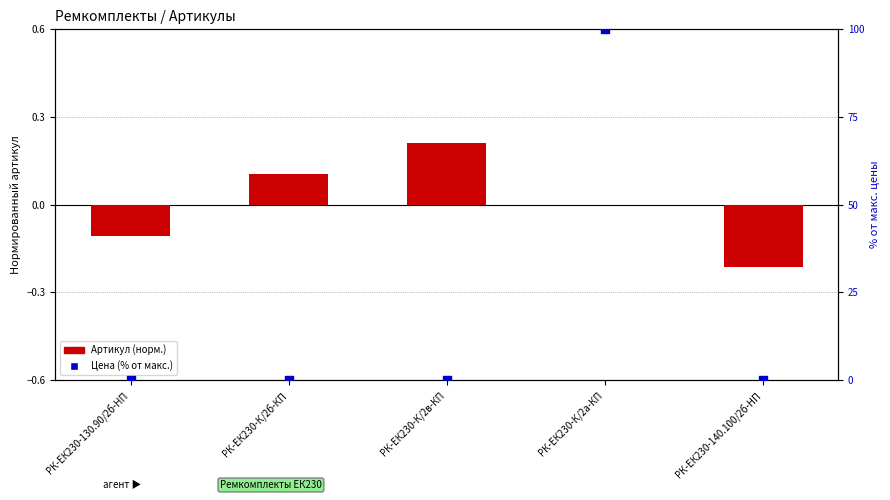

Is the value of Цена (% от макс.) at РК-ЕК230-К/2в-КП greater than the value of Артикул (норм.) at РК-ЕК230-К/2б-КП?

No